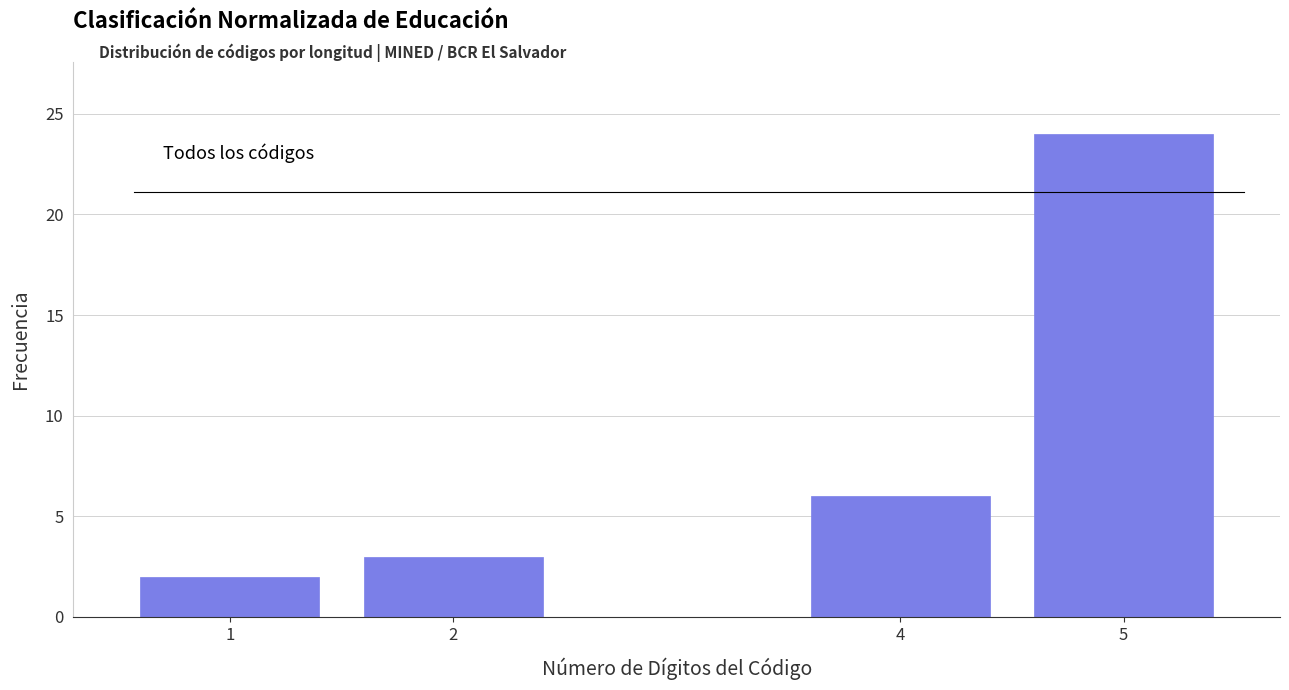

Reading left to right, extract all data points from this chart.

2	3	6	24